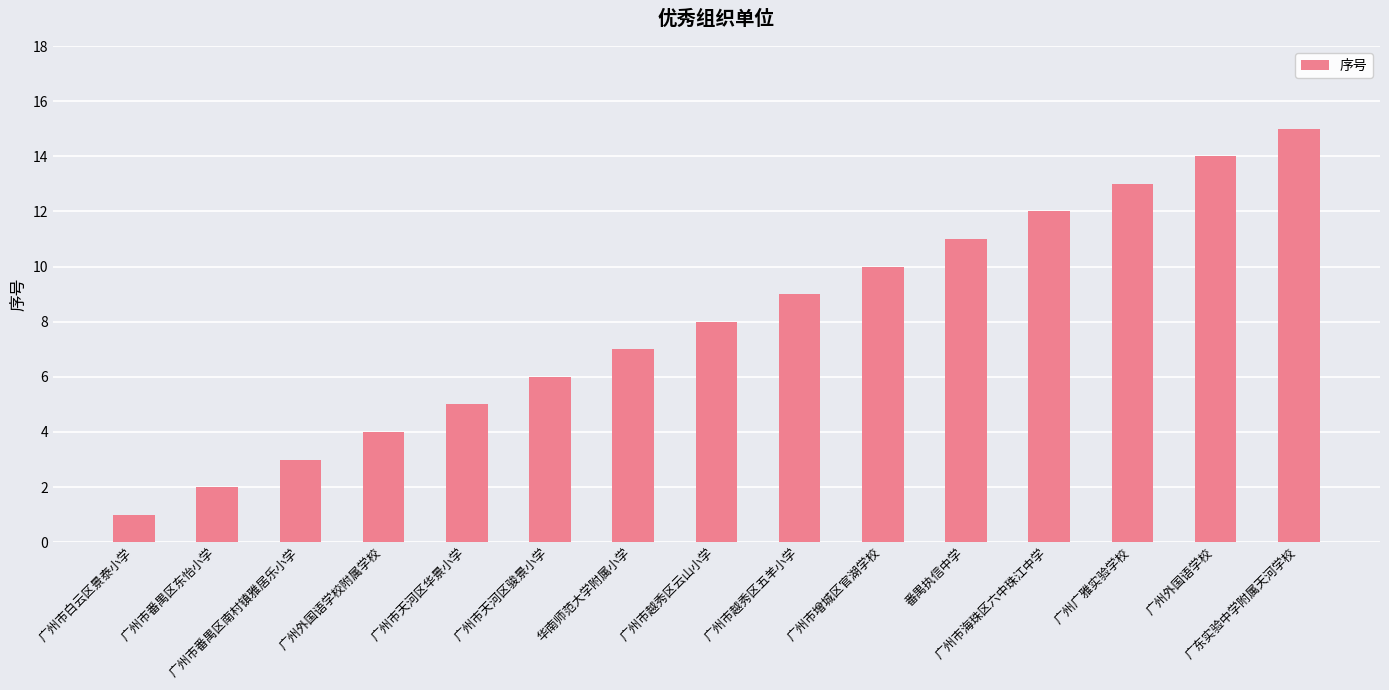

Rank the categories by value from lowest to highest.

广州市白云区景泰小学, 广州市番禺区东怡小学, 广州市番禺区南村镇雅居乐小学, 广州外国语学校附属学校, 广州市天河区华景小学, 广州市天河区骏景小学, 华南师范大学附属小学, 广州市越秀区云山小学, 广州市越秀区五羊小学, 广州市增城区官湖学校, 番禺执信中学, 广州市海珠区六中珠江中学, 广州广雅实验学校, 广州外国语学校, 广东实验中学附属天河学校